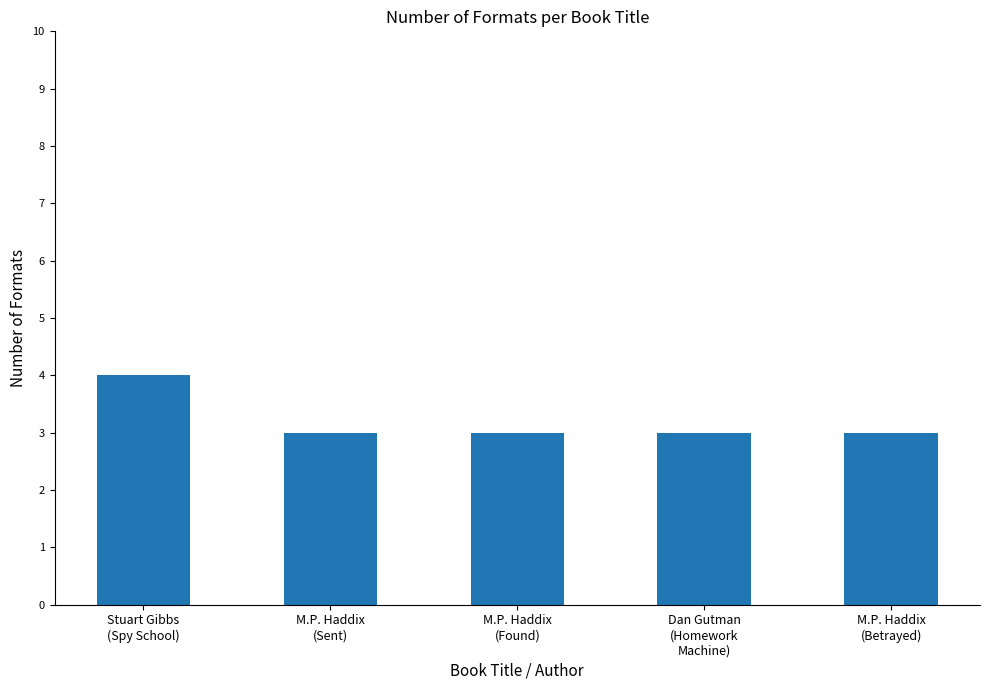

What is the average value?

3